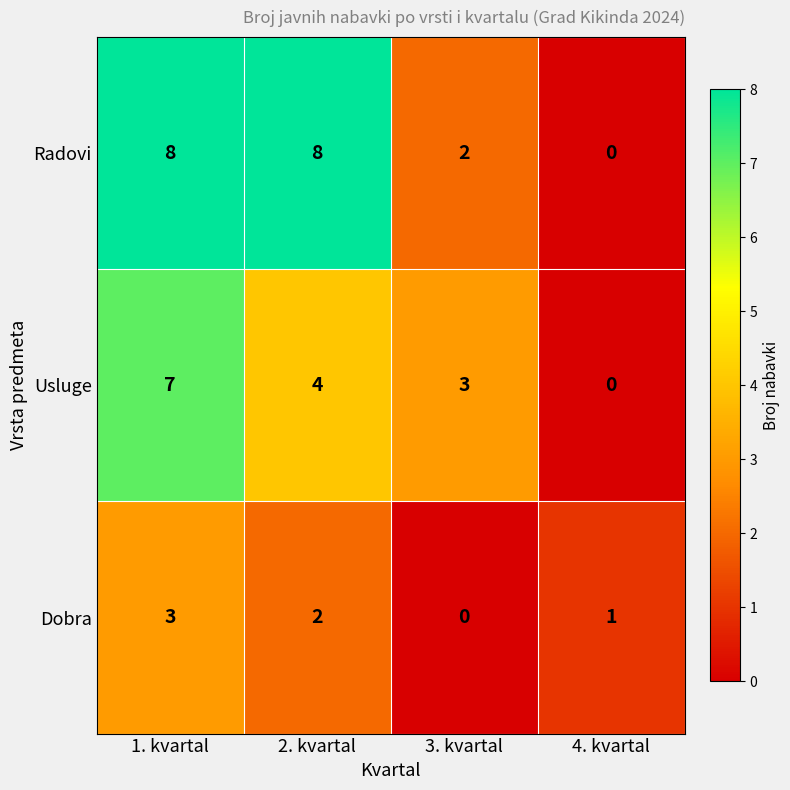

Reading left to right, list all the values displayed in this chart.

Radovi: 1. kvartal=8	2. kvartal=8	3. kvartal=2	4. kvartal=0
Usluge: 1. kvartal=7	2. kvartal=4	3. kvartal=3	4. kvartal=0
Dobra: 1. kvartal=3	2. kvartal=2	3. kvartal=0	4. kvartal=1